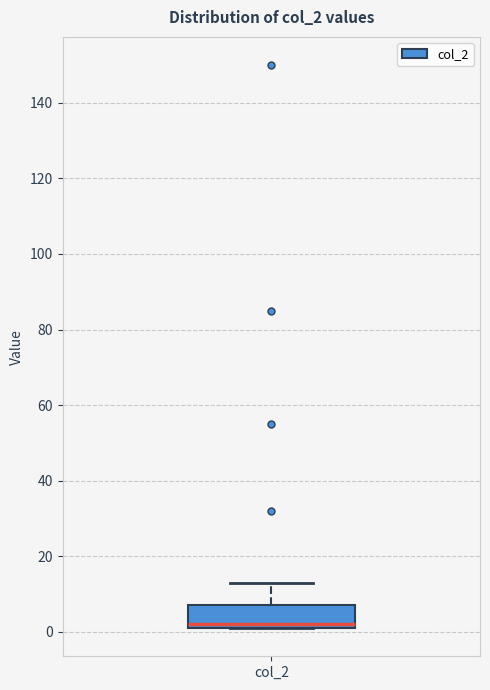

Read this box plot against the y-axis: the position of the median line, the range covered by the box, and the ends of both whiskers. The values are not printed on the chart, so give them approximately, as read against the axis.

median 2 (just above the box's lower edge), box 2 to 8, whiskers 2 to 14